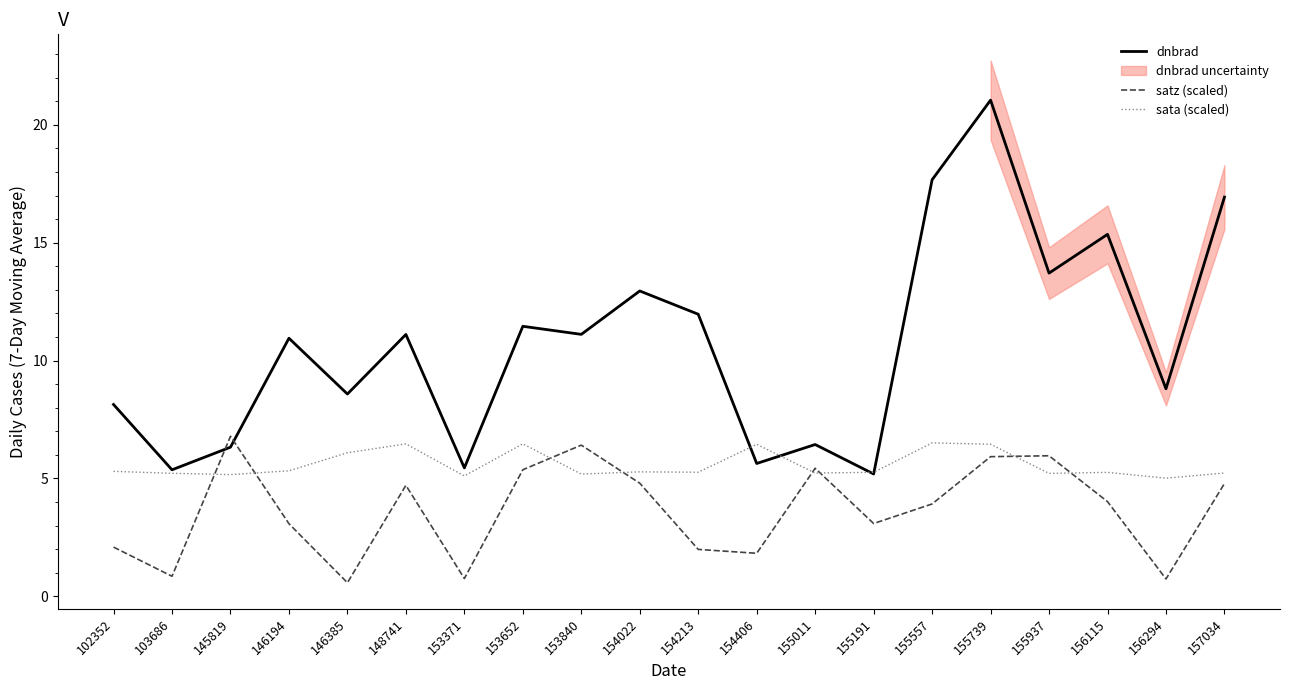

What is the difference between the highest and lowest values at 146385?

8.0